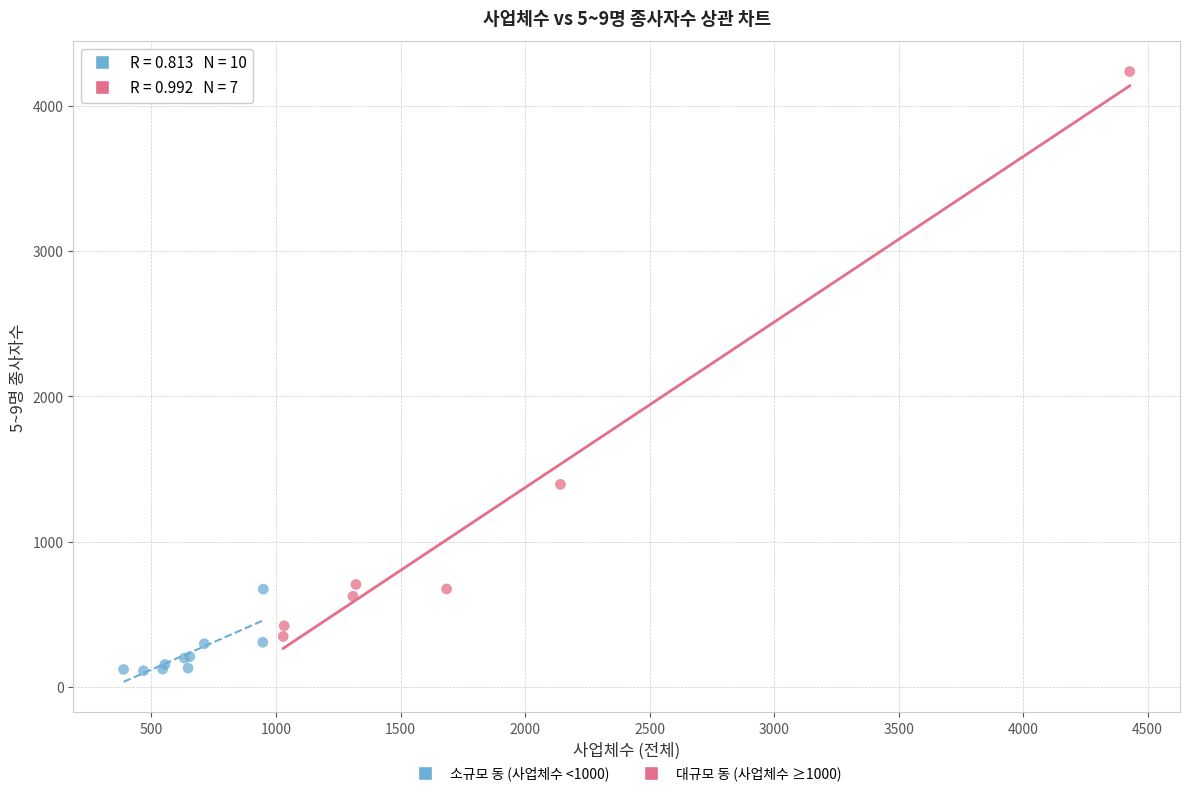

Which series contains the lowest Y value?

소규모 동 (사업체수 <1000)